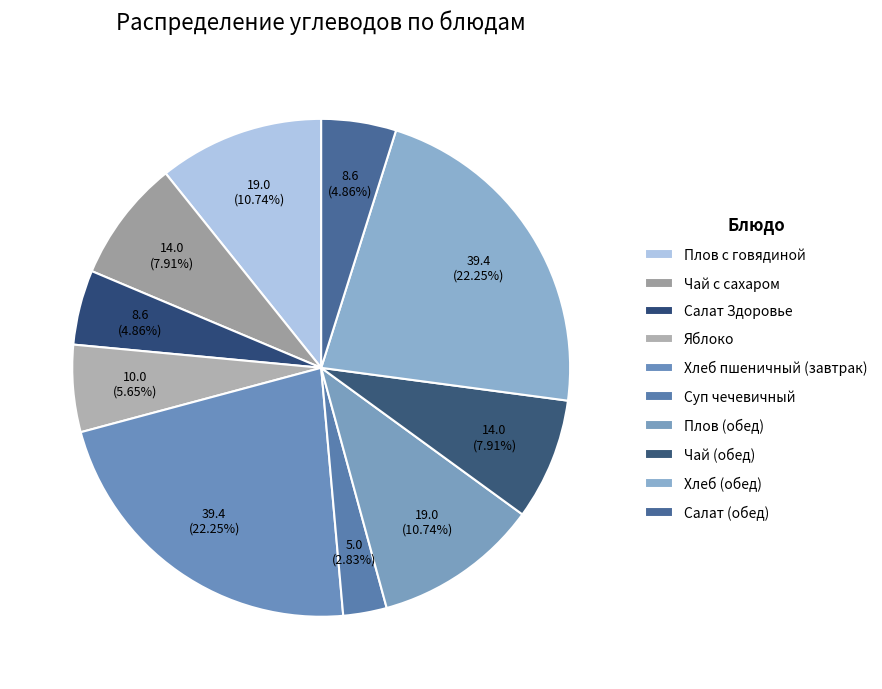

How many slices are in this pie chart?

10